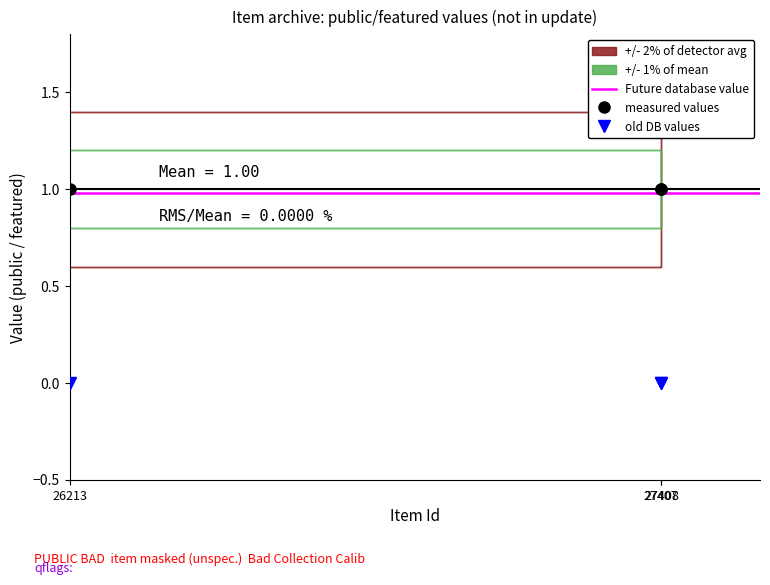

Which has a higher value, 26213 or 27408?

26213